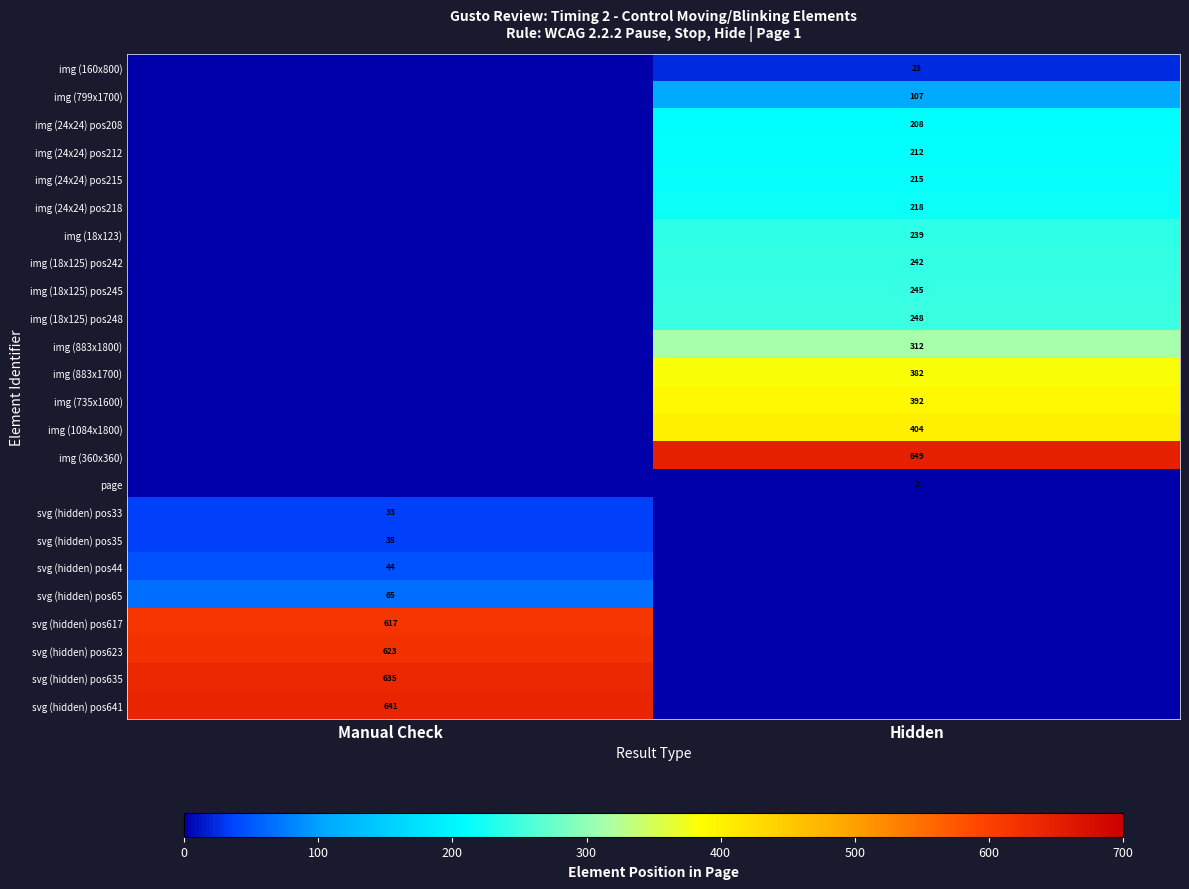

The svg (hidden) pos617 series shows 617 at Manual Check. True or false?

True